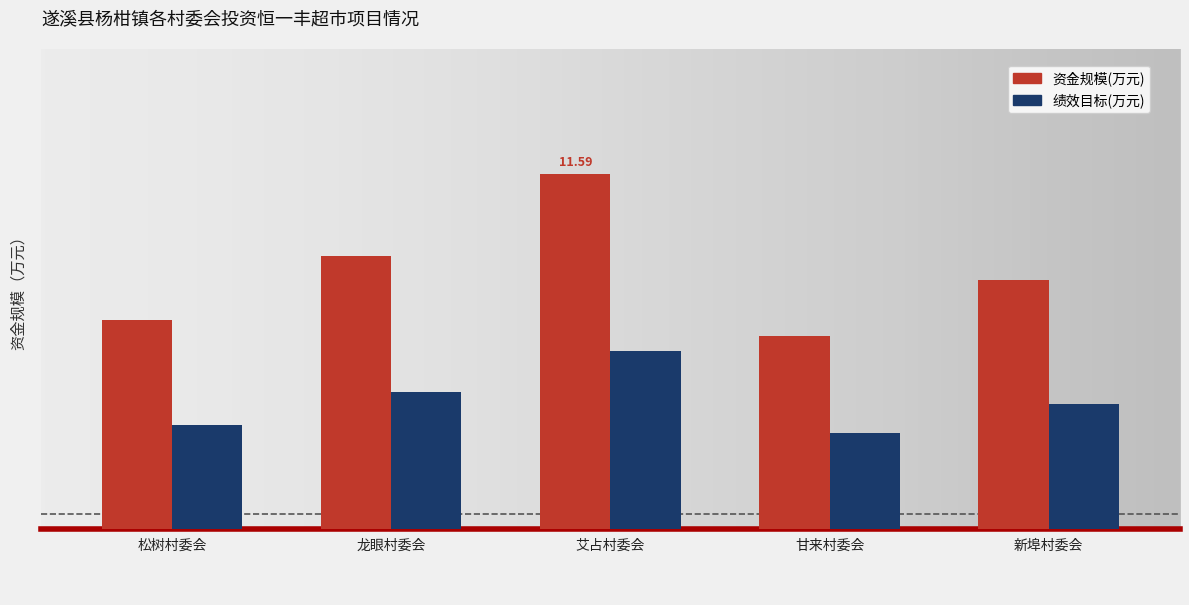

What is the sum of all 绩效目标(万元) values?

20.9